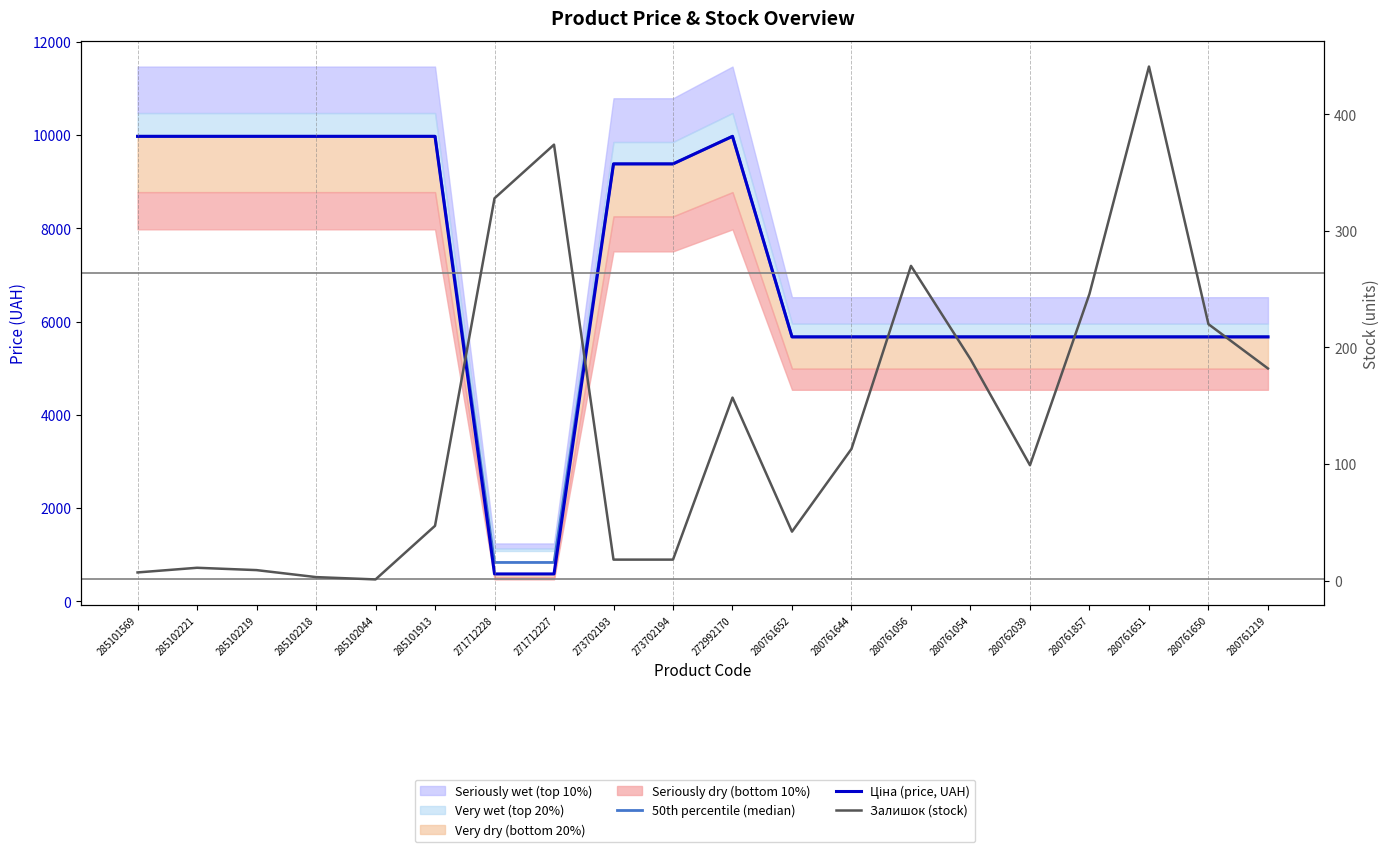

The value of Ціна (price, UAH) at 280761056 is 5673.8. True or false?

True